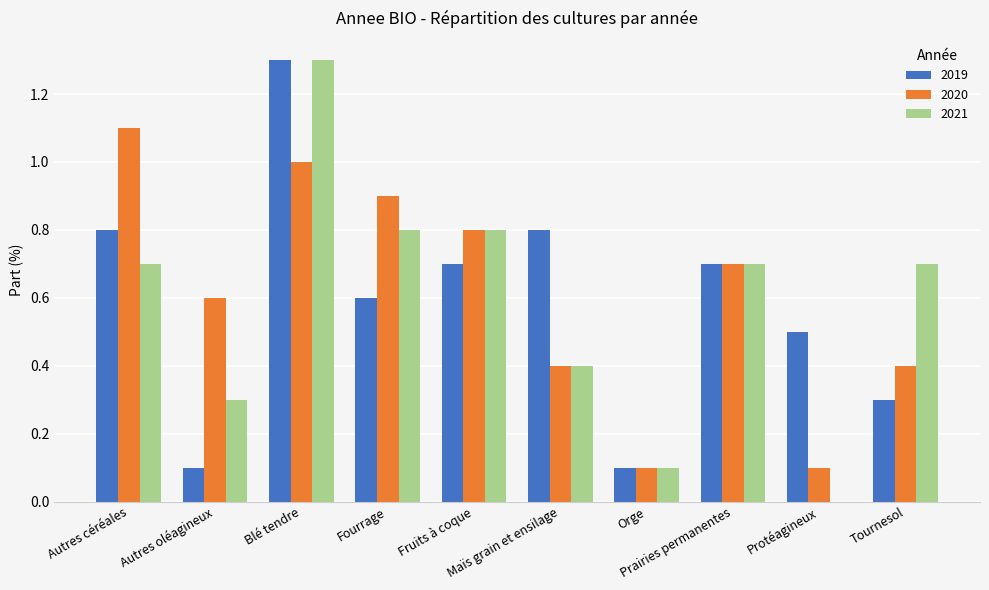

What is the highest value of the 2021 series?

1.3